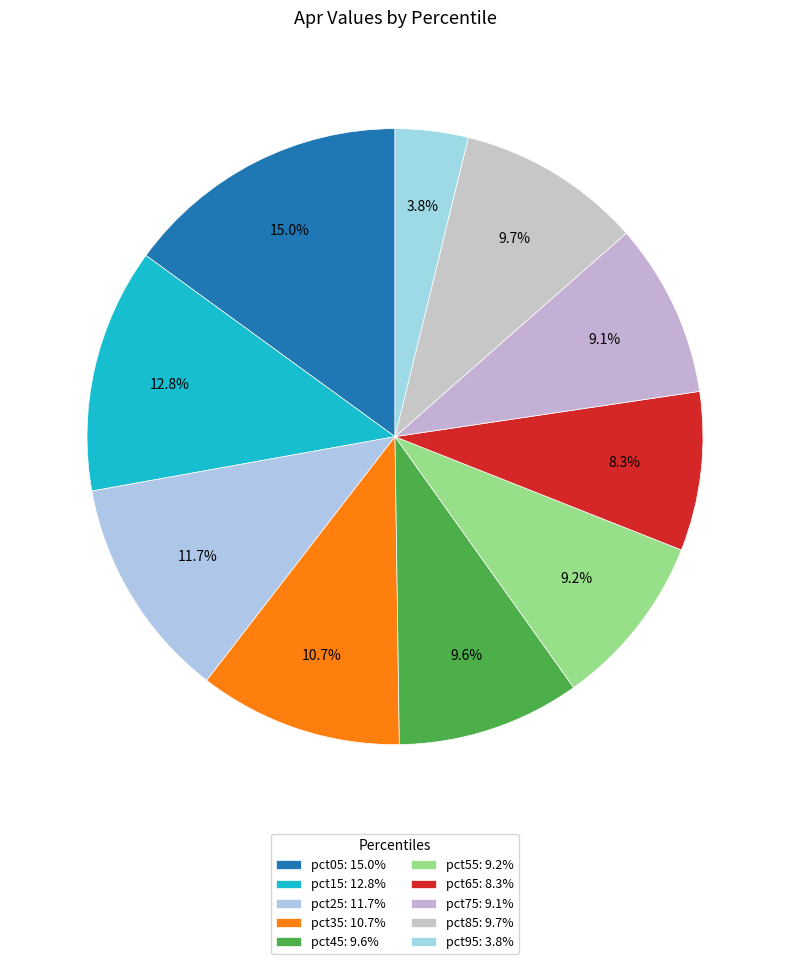

True or false: pct45 accounts for 10% of the total.

True